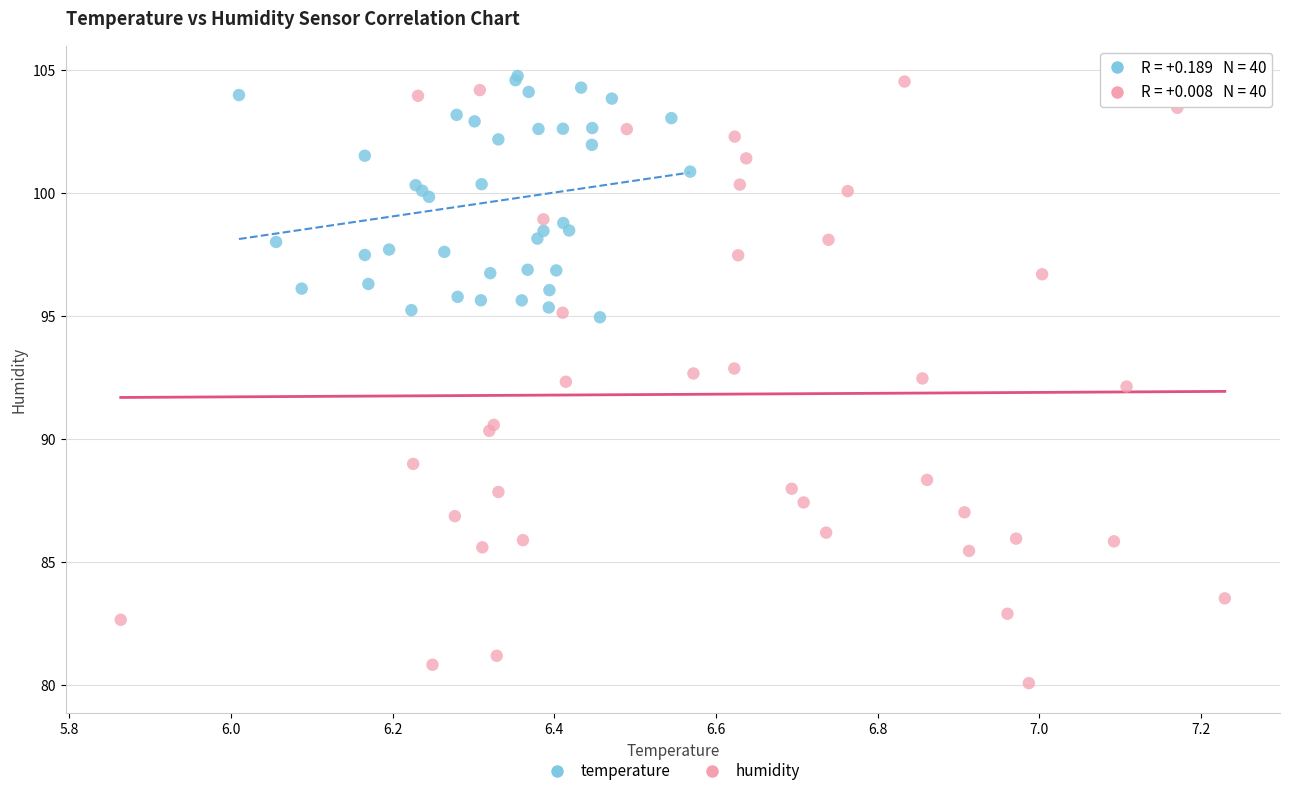

What are all the series names shown in the legend?

temperature, humidity